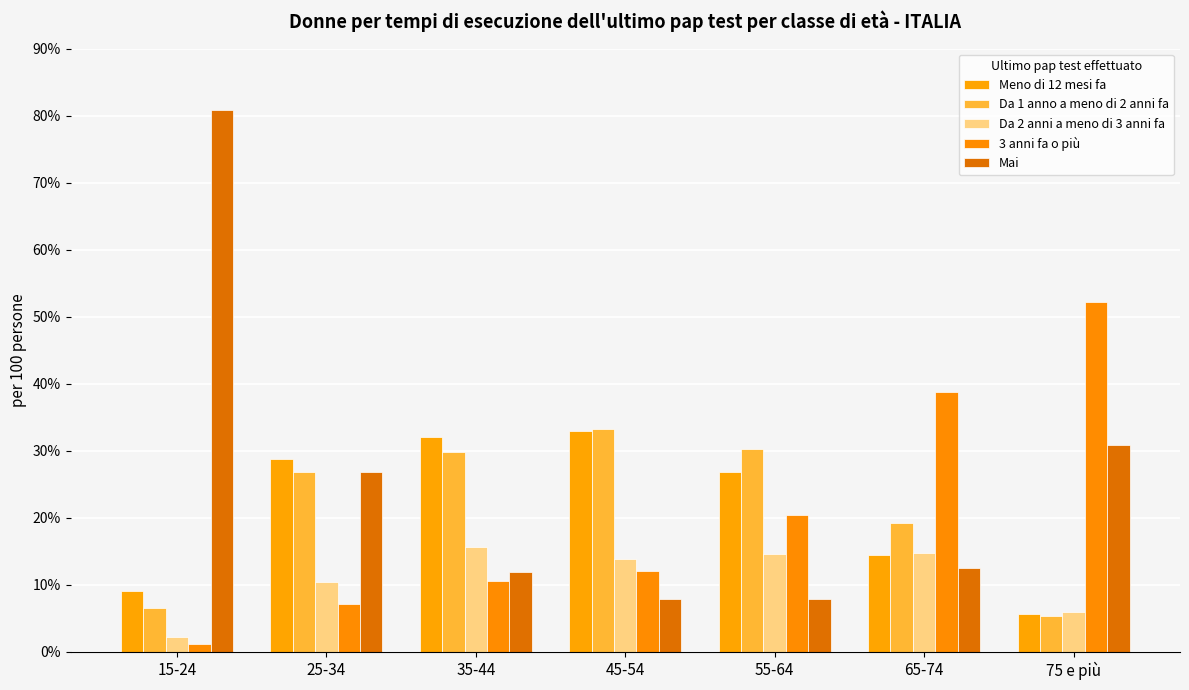

What is the total value across all series at 75 e più?

99.9